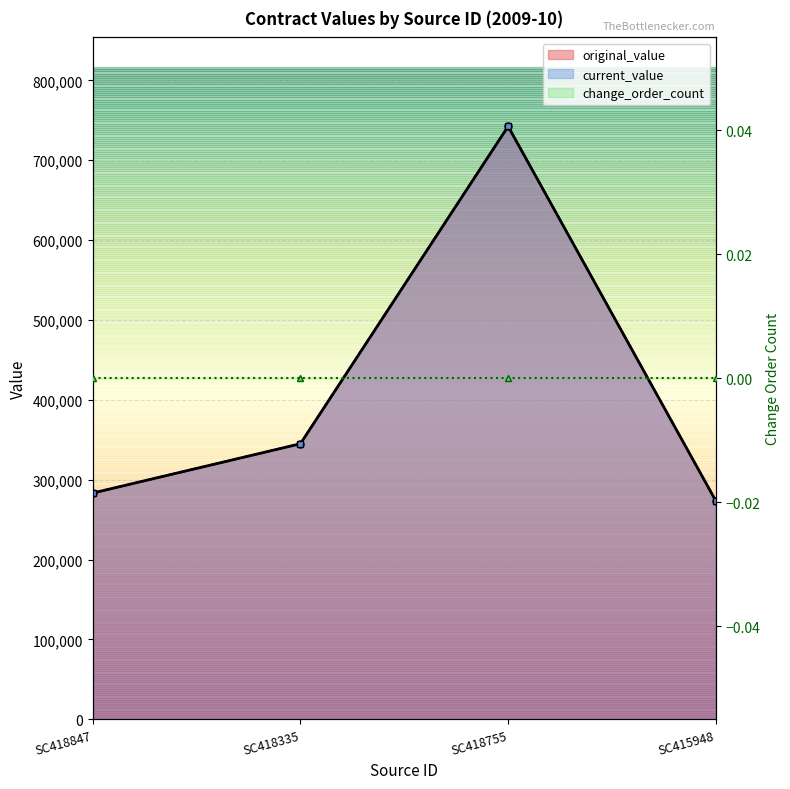

Where is the first local maximum for current_value?

SC418755